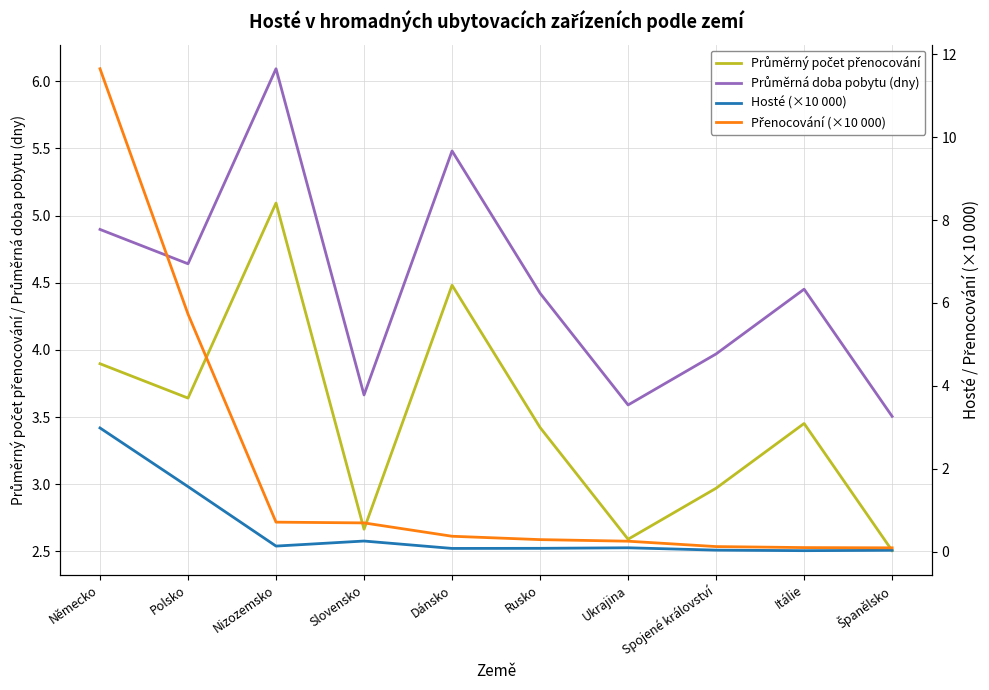

In Průměrná doba pobytu (dny), how many points are higher than both neighbors (excluding endpoints)?

3